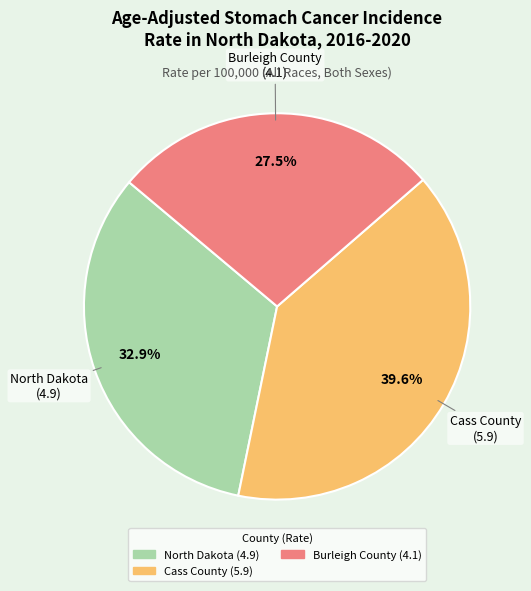

What is the largest slice in the pie chart?

Cass County